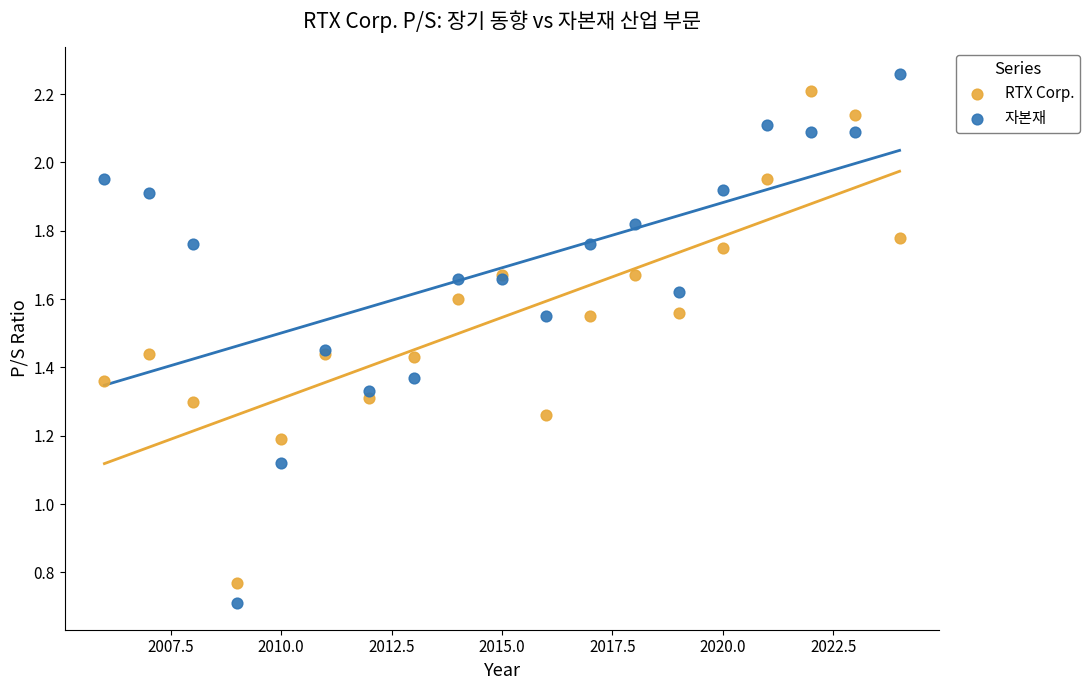

Which series reaches the maximum Y coordinate?

자본재